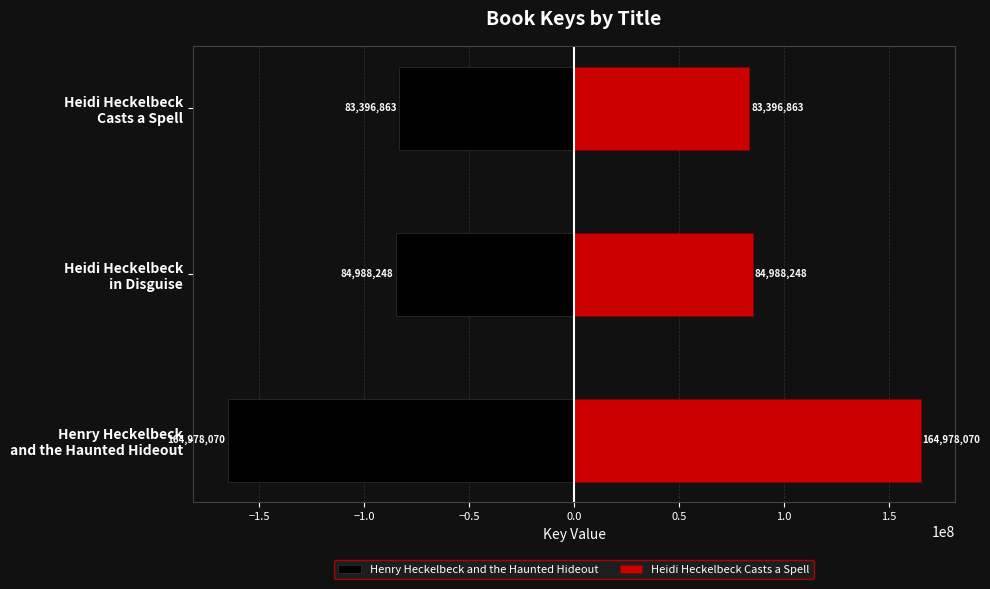

How many groups of bars are there?

3